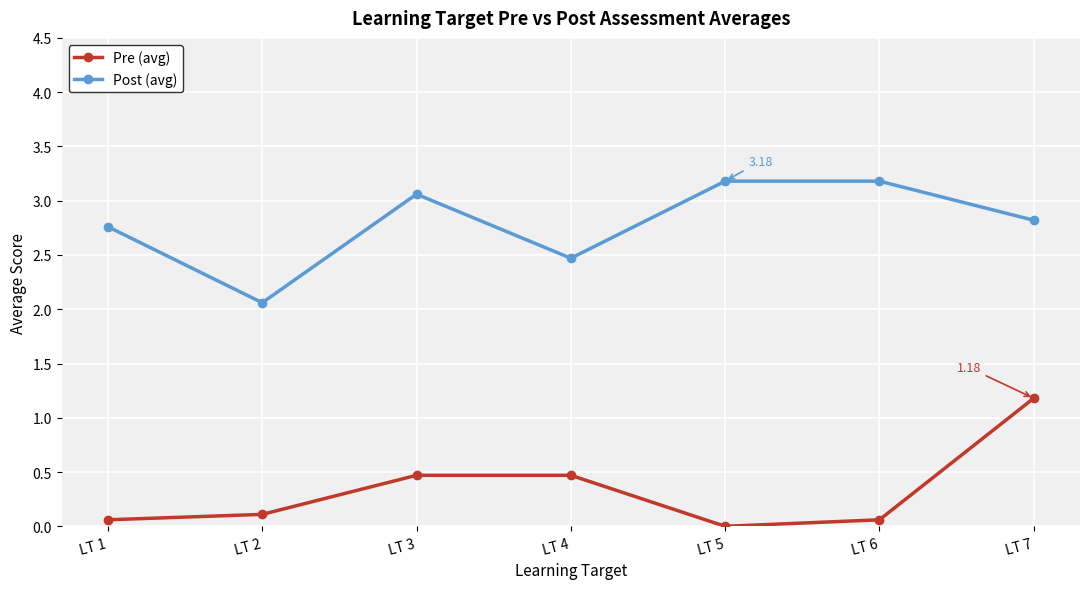

Is it true that Pre (avg) equals 0.1 at LT 1?

True